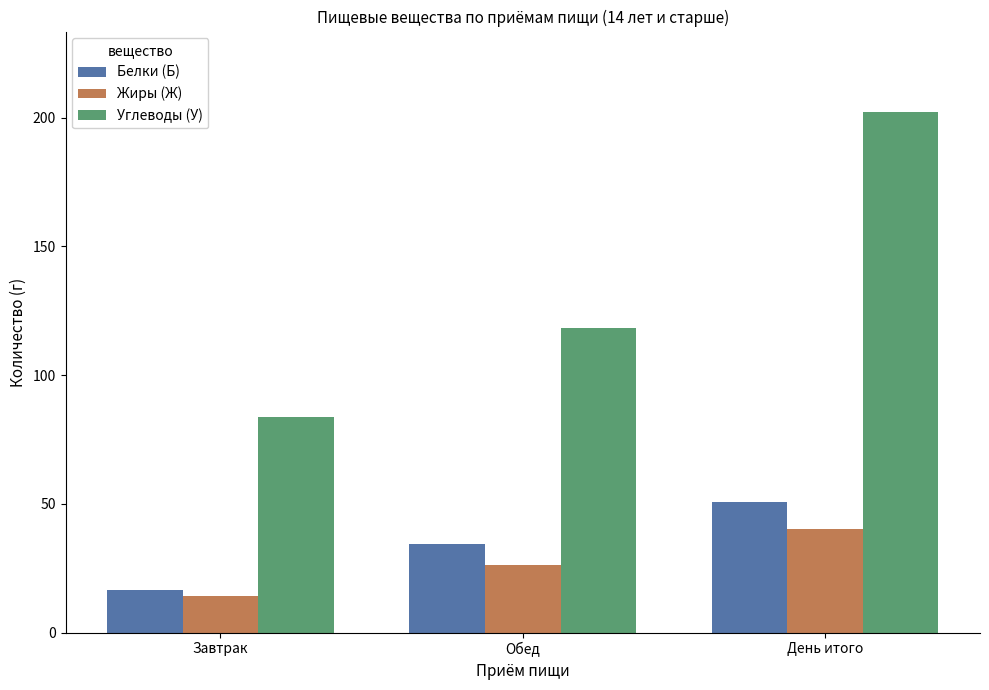

How many bars are there in total?

9